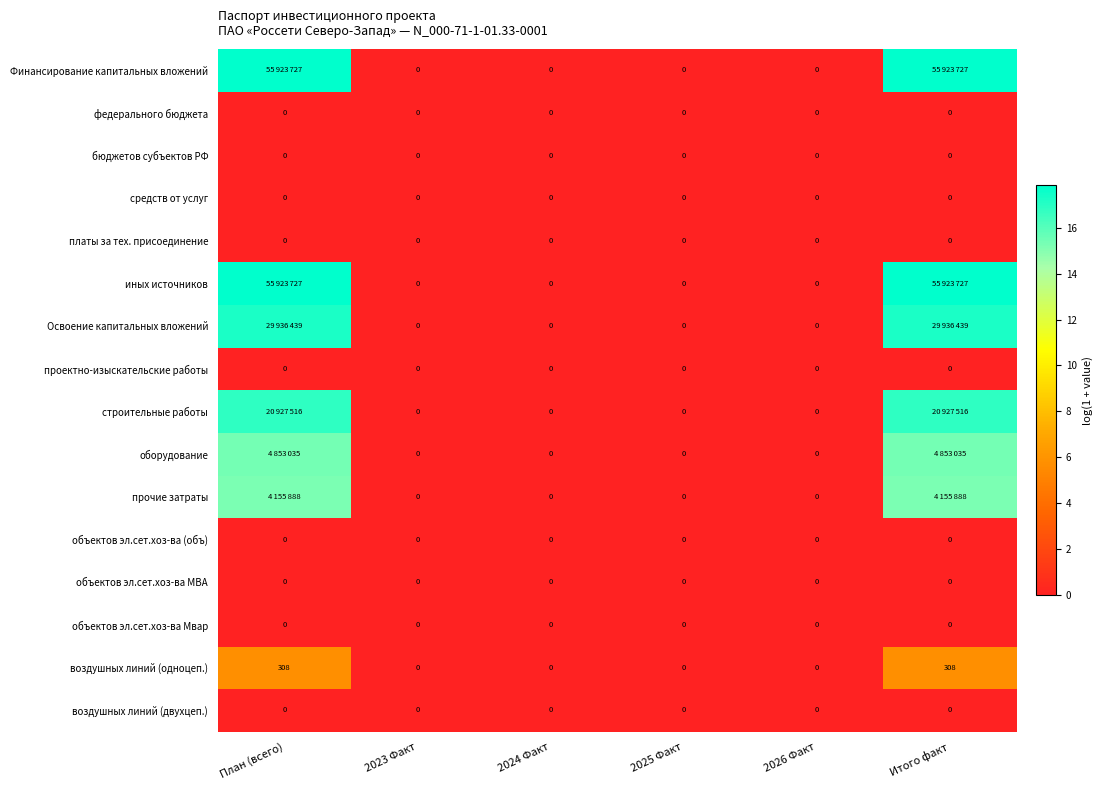

Which series has the largest range (max minus min)?

Финансирование капитальных вложений